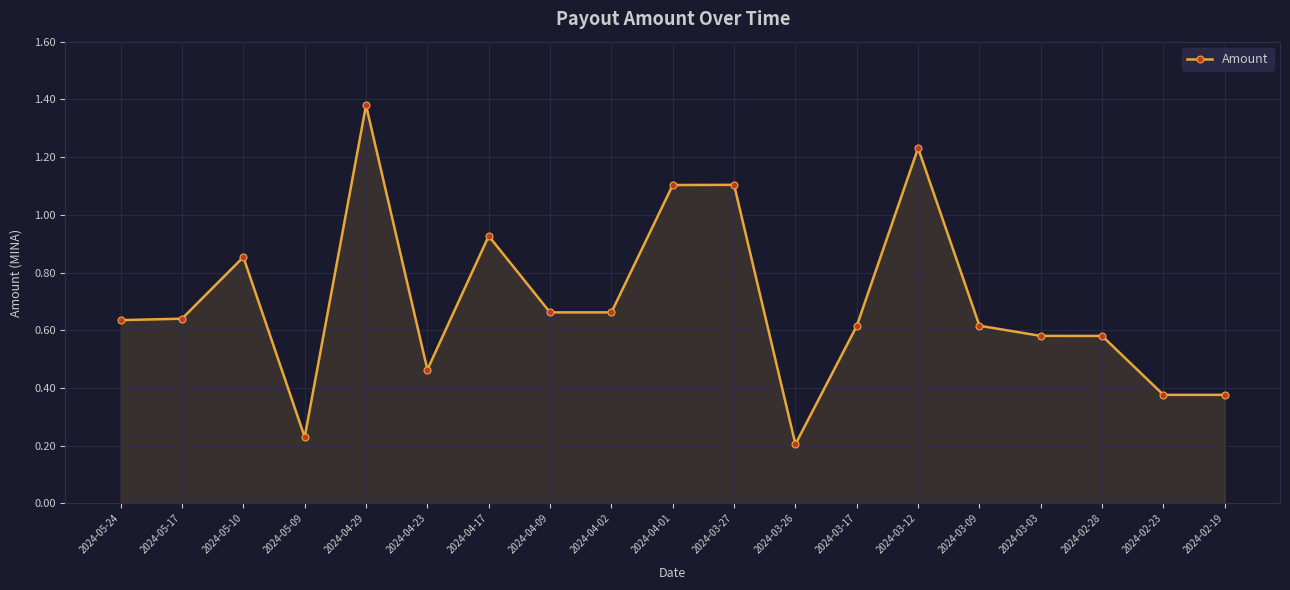

True or false: the data has more than 1 interior local peaks.

True